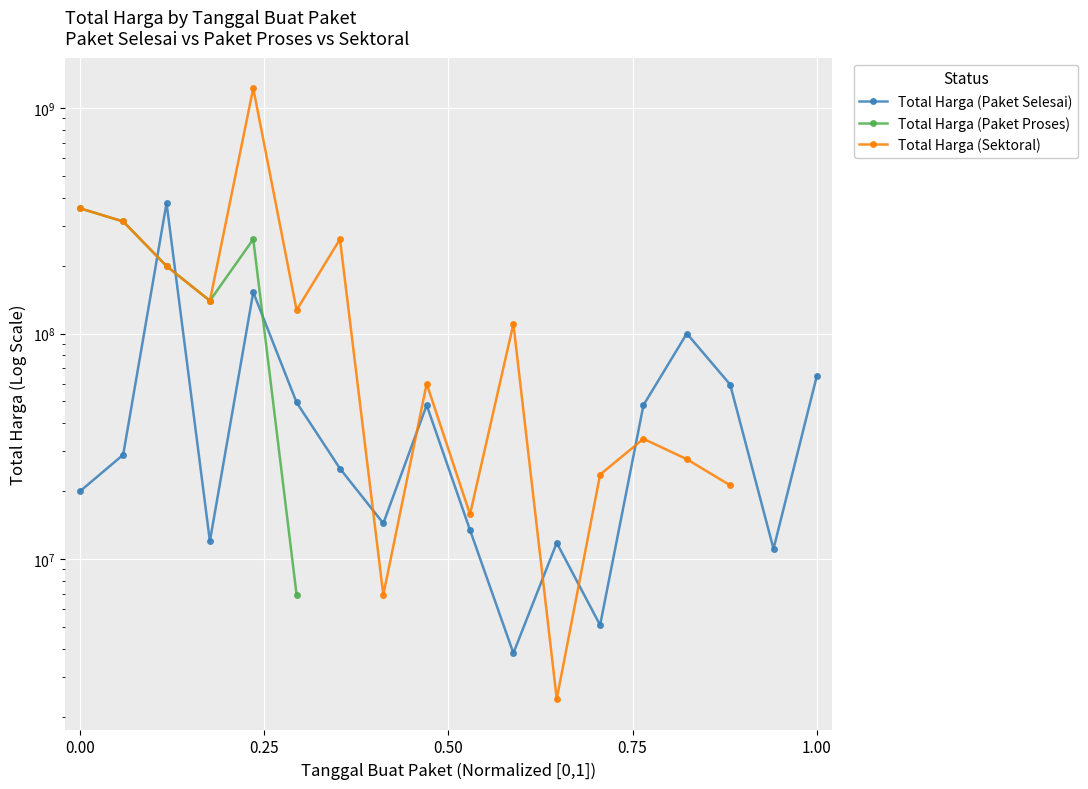

True or false: Total Harga (Paket Proses) has more than 1 interior local peaks.

False